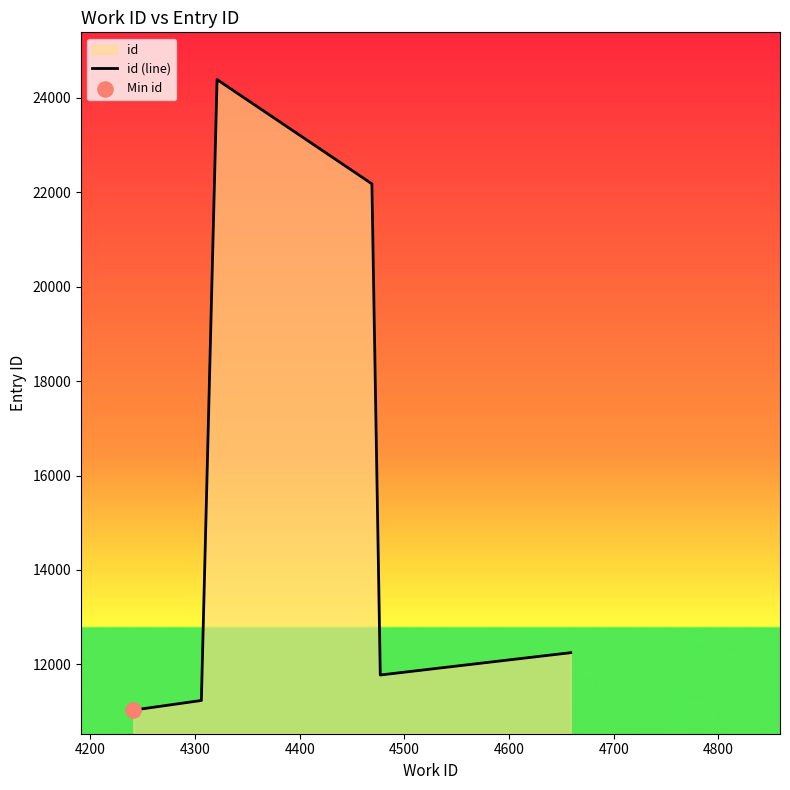

What is the average value?

14970